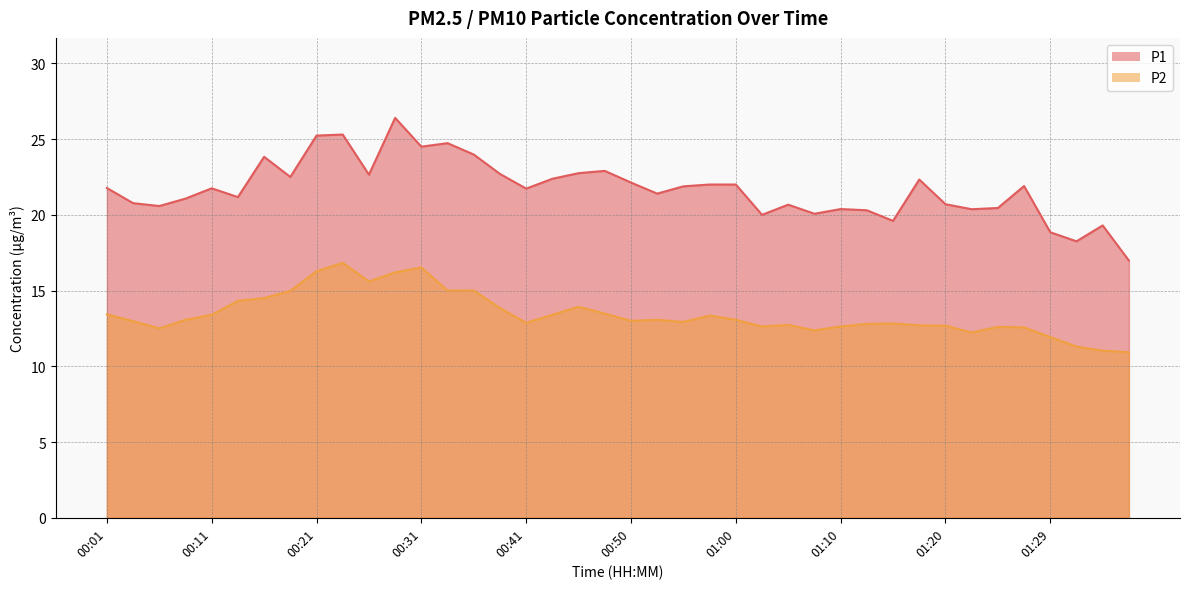

True or false: P1 has more than 1 points higher than both neighbors.

True